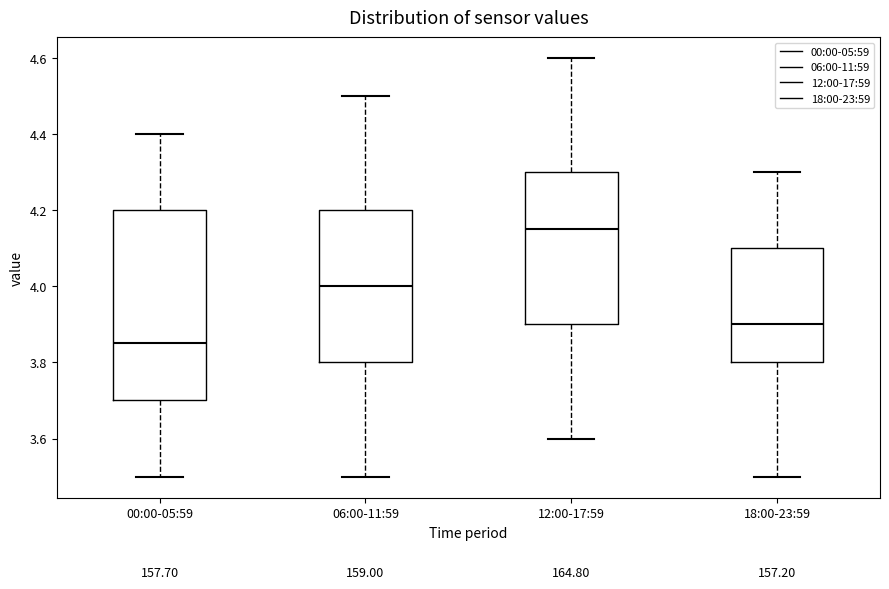

Reading left to right, read every box against the y-axis: the position of its median line, the range the box covers, and the ends of its whiskers. The values are not printed on the chart, so give them approximately, as read against the axis.

00:00-05:59: median 3.86, box 3.70 to 4.20, whiskers 3.50 to 4.40
06:00-11:59: median 4.00, box 3.80 to 4.20, whiskers 3.50 to 4.50
12:00-17:59: median 4.16, box 3.90 to 4.30, whiskers 3.60 to 4.60
18:00-23:59: median 3.90, box 3.80 to 4.10, whiskers 3.50 to 4.30